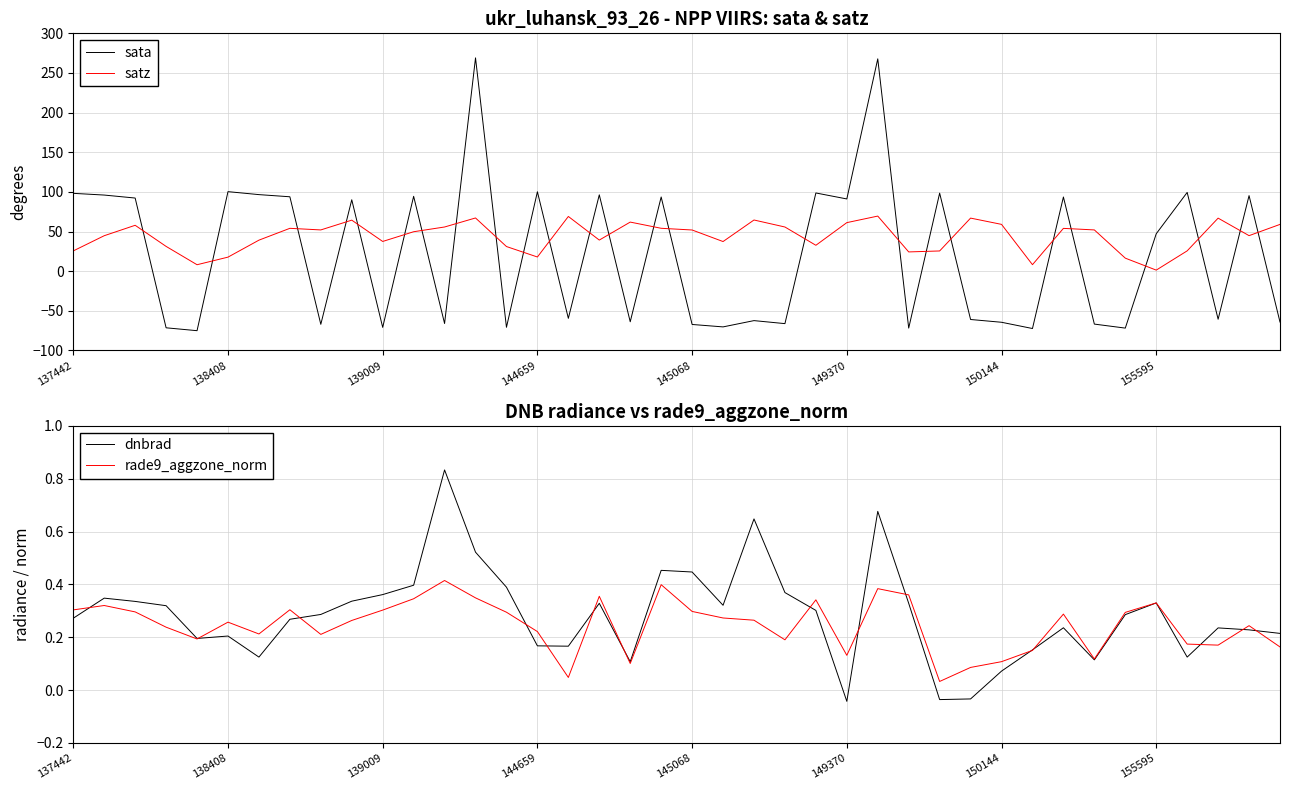

What position from the left is 38?

39